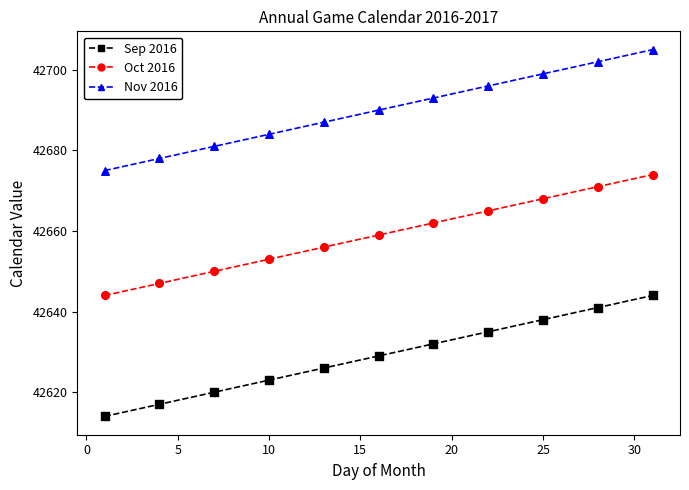

Which series has the largest total across all categories?

Nov 2016